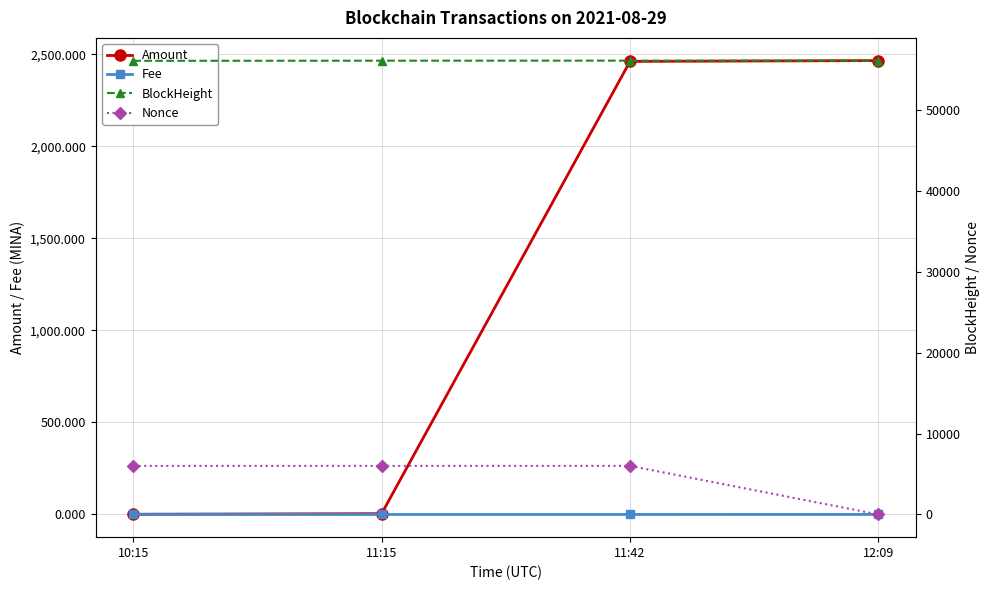

At how many categories does at least one series exceed 38792?

4